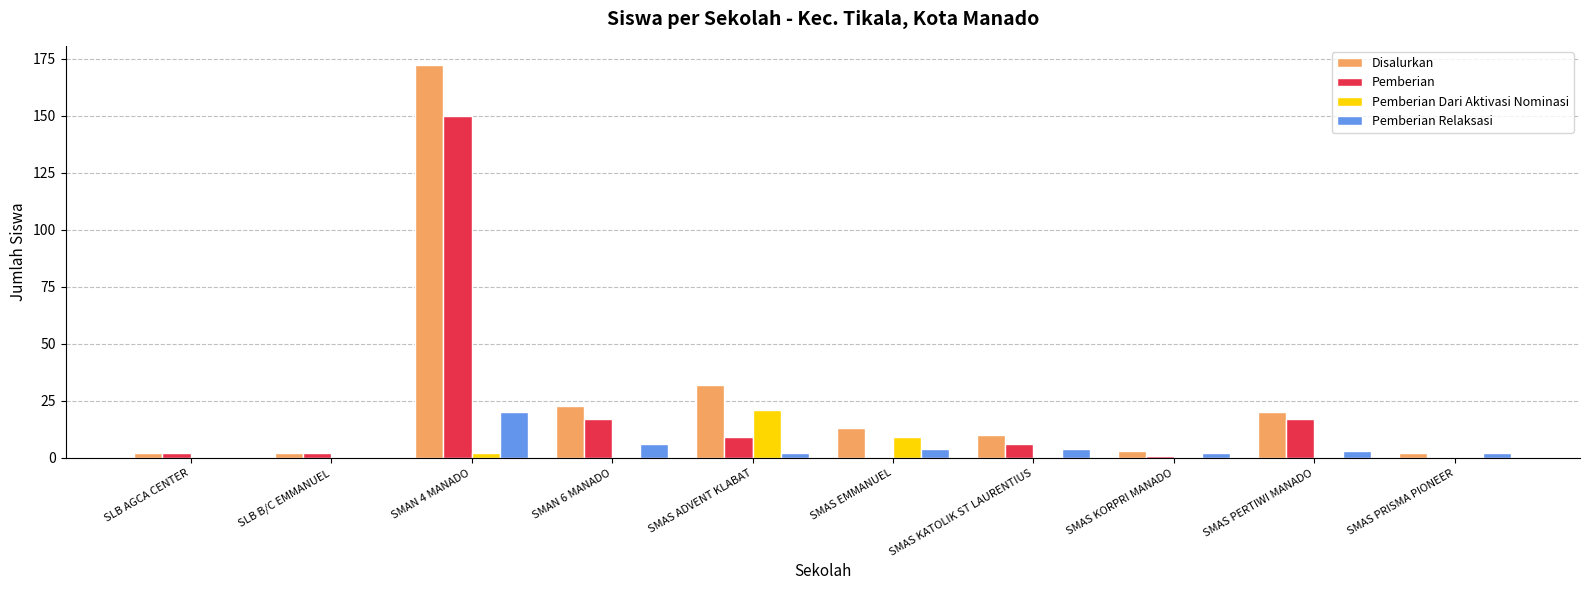

What is the sum of all Pemberian Dari Aktivasi Nominasi values?

32